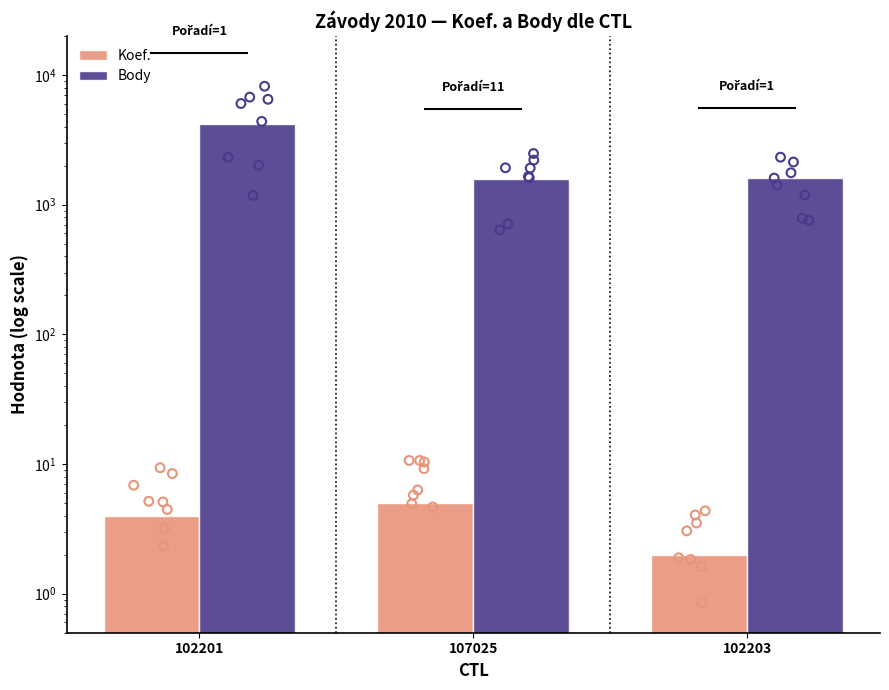

At how many categories does at least one series exceed 2143?

1